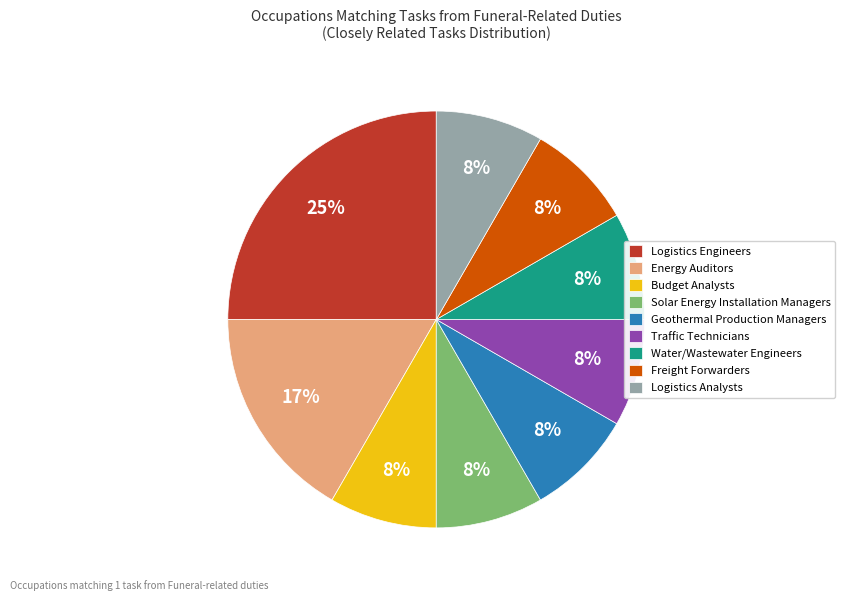

To the nearest percent, what is the difference between the Energy Auditors and Logistics Engineers slice percentages?

8%